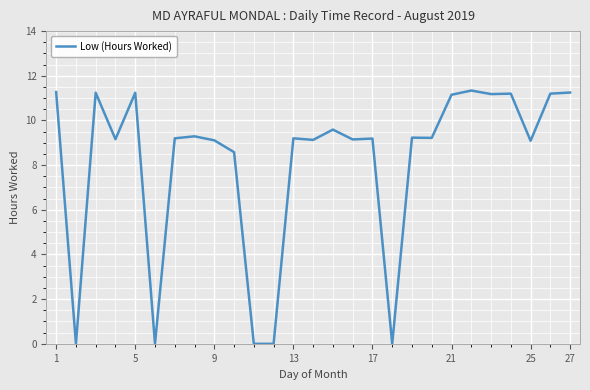

Count the number of data series in this chart.

1